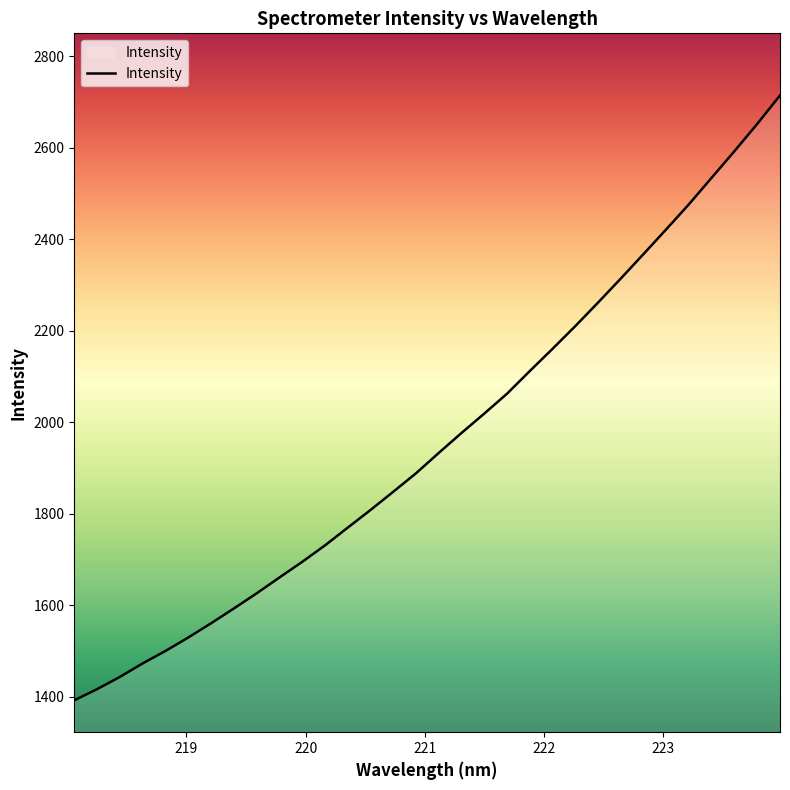

What is the greatest value displayed?

2714.7